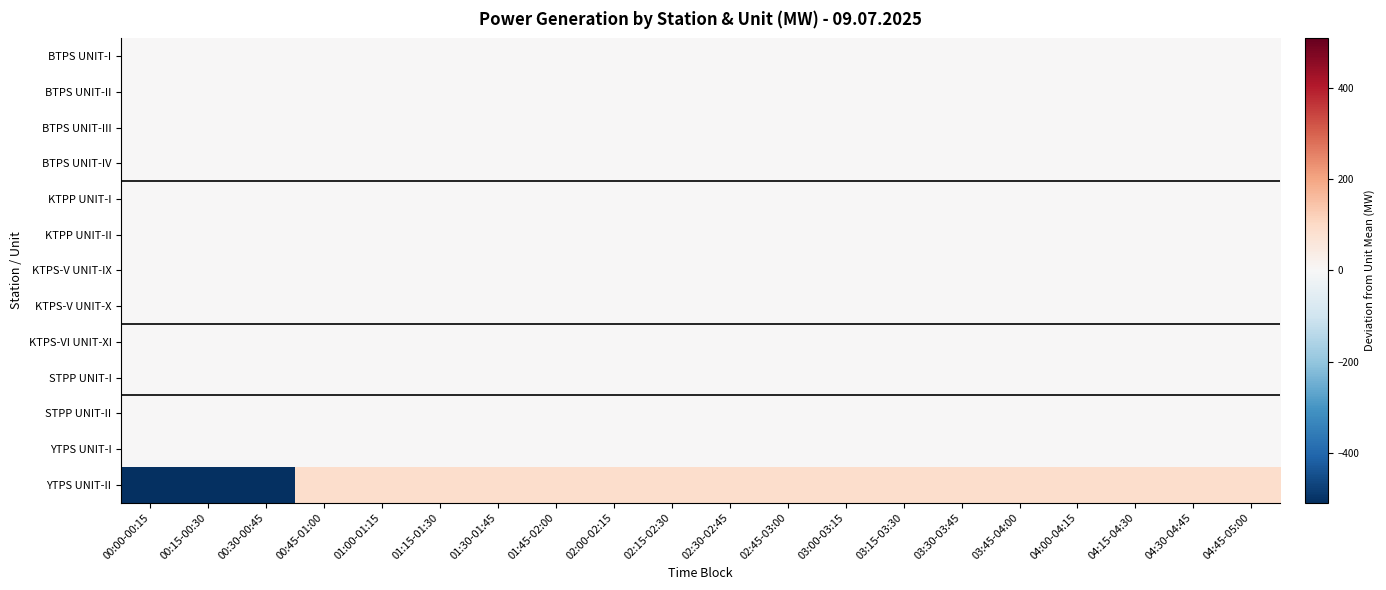

What is the difference between the highest and lowest values at 01:15-01:30?

90.0